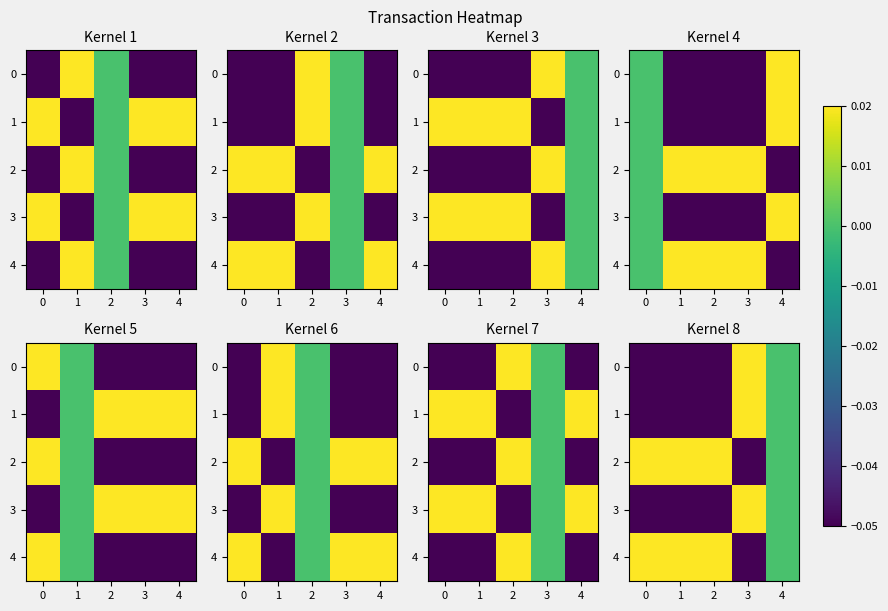

How many positive values does the 0 series have?

1